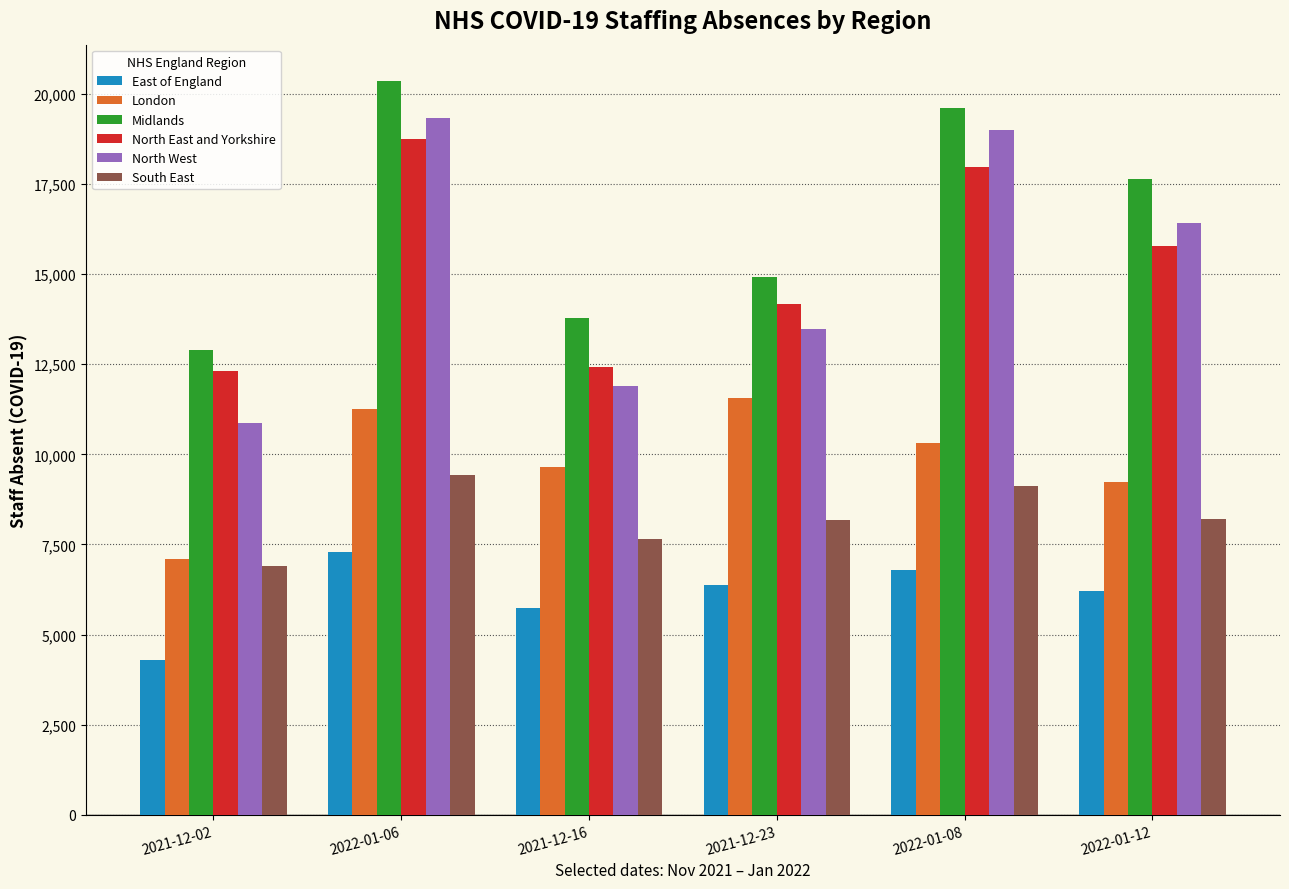

What position from the right is 2021-12-16?

4